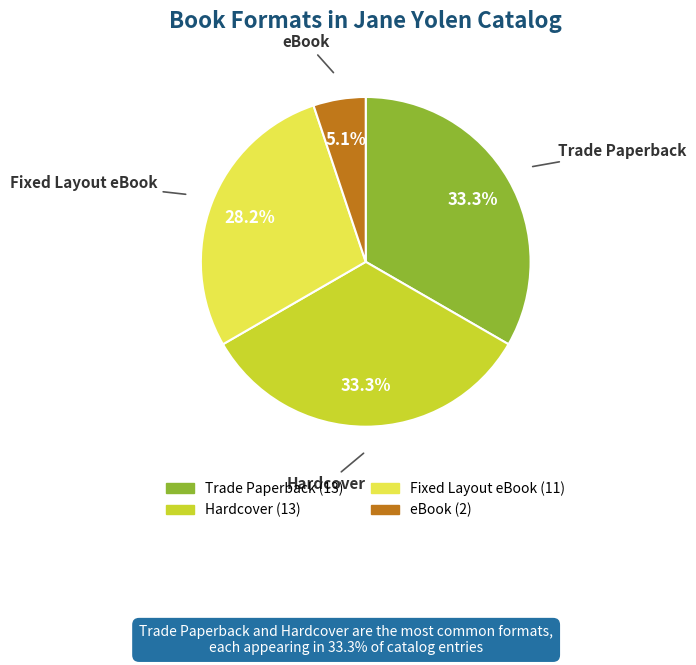

Is there any slice that represents more than half of the pie?

No